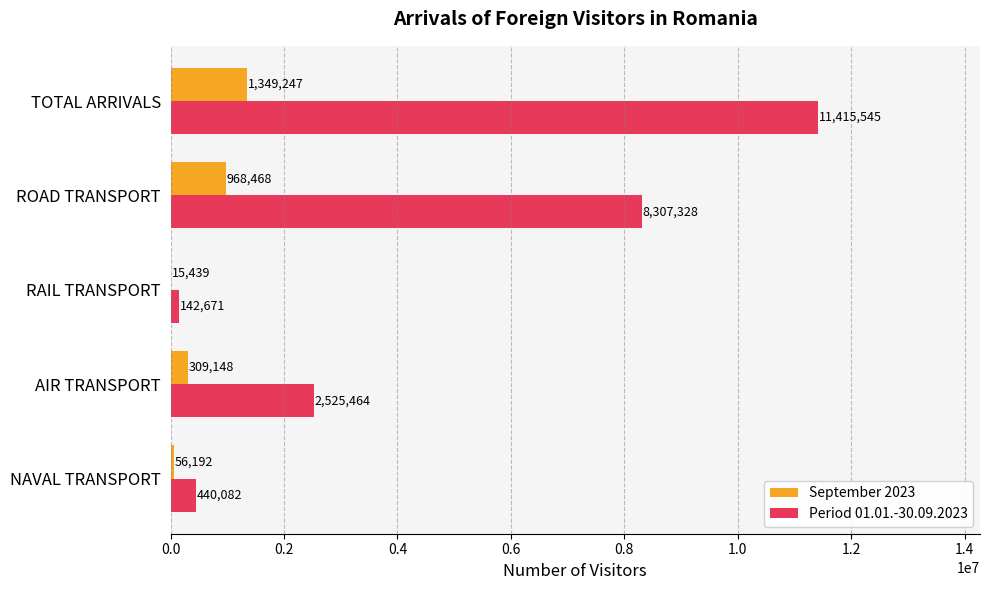

Which series changed the most between RAIL TRANSPORT and AIR TRANSPORT?

Period 01.01.-30.09.2023